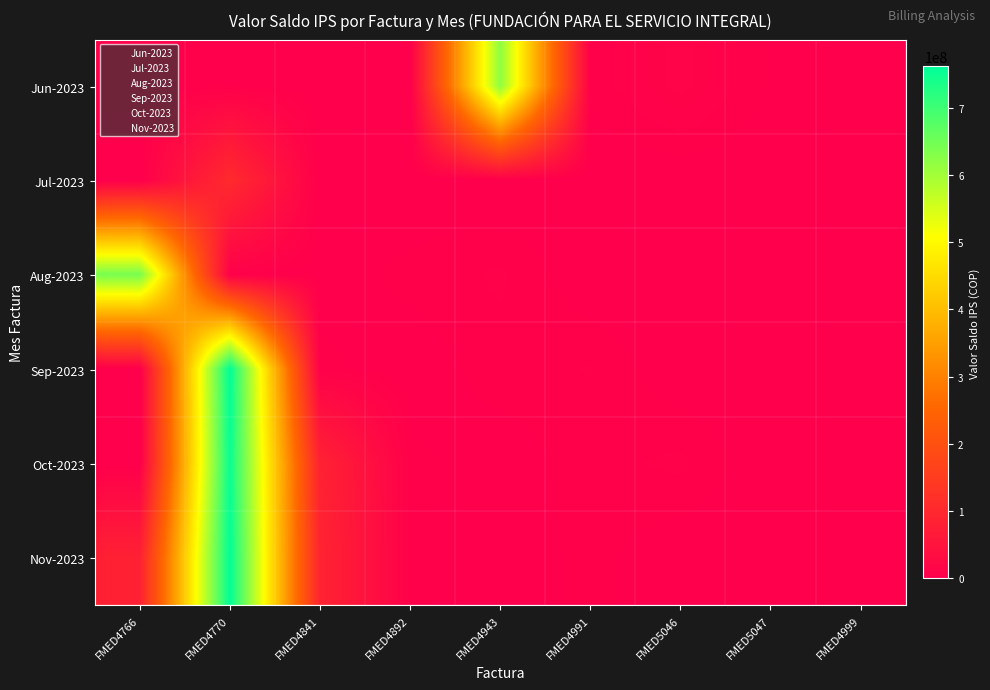

List the series in order of their peak value, highest first.

Sep-2023, Nov-2023, Oct-2023, Aug-2023, Jun-2023, Jul-2023